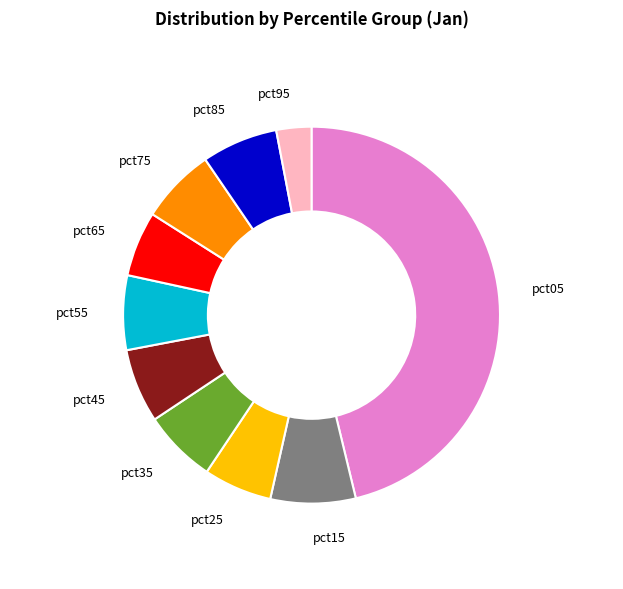

Does any single category account for the majority?

No